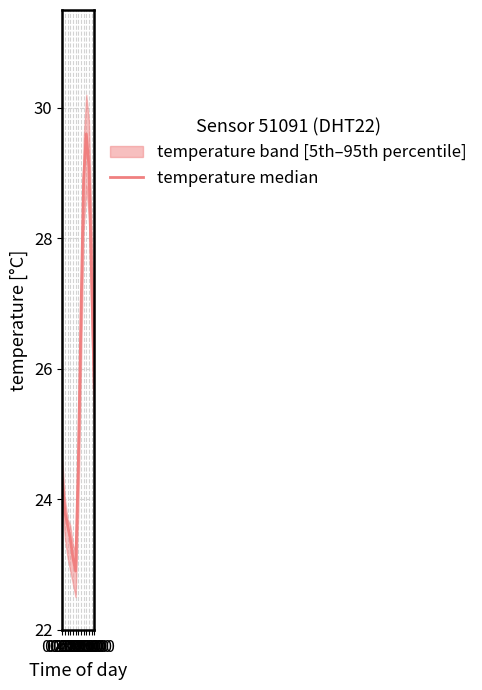

How many lines are shown in the chart?

1